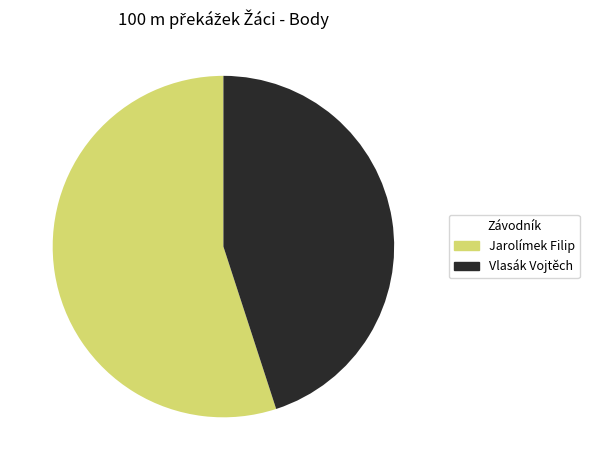

Which slice is the smallest?

Vlasák Vojtěch